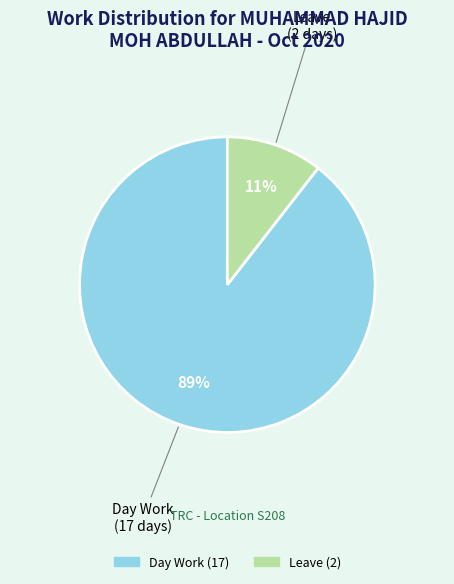

Is there any slice that represents more than half of the pie?

Yes